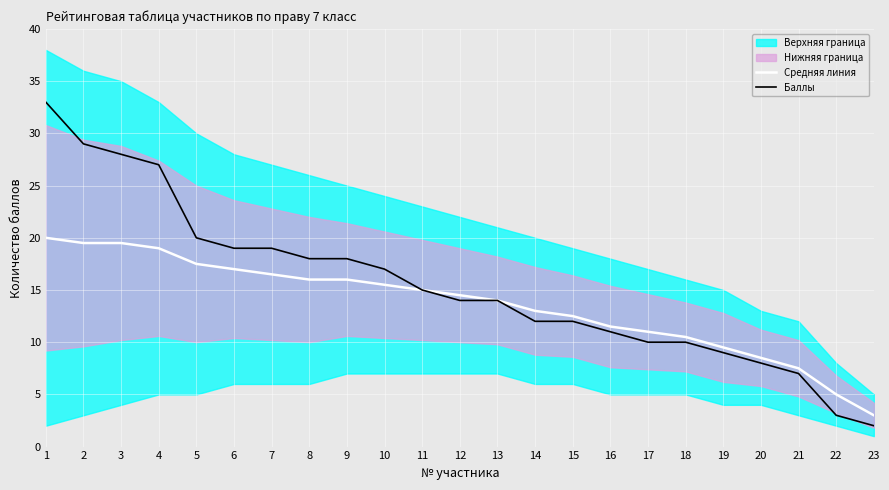

True or false: Средняя линия and Баллы cross at least once.

False